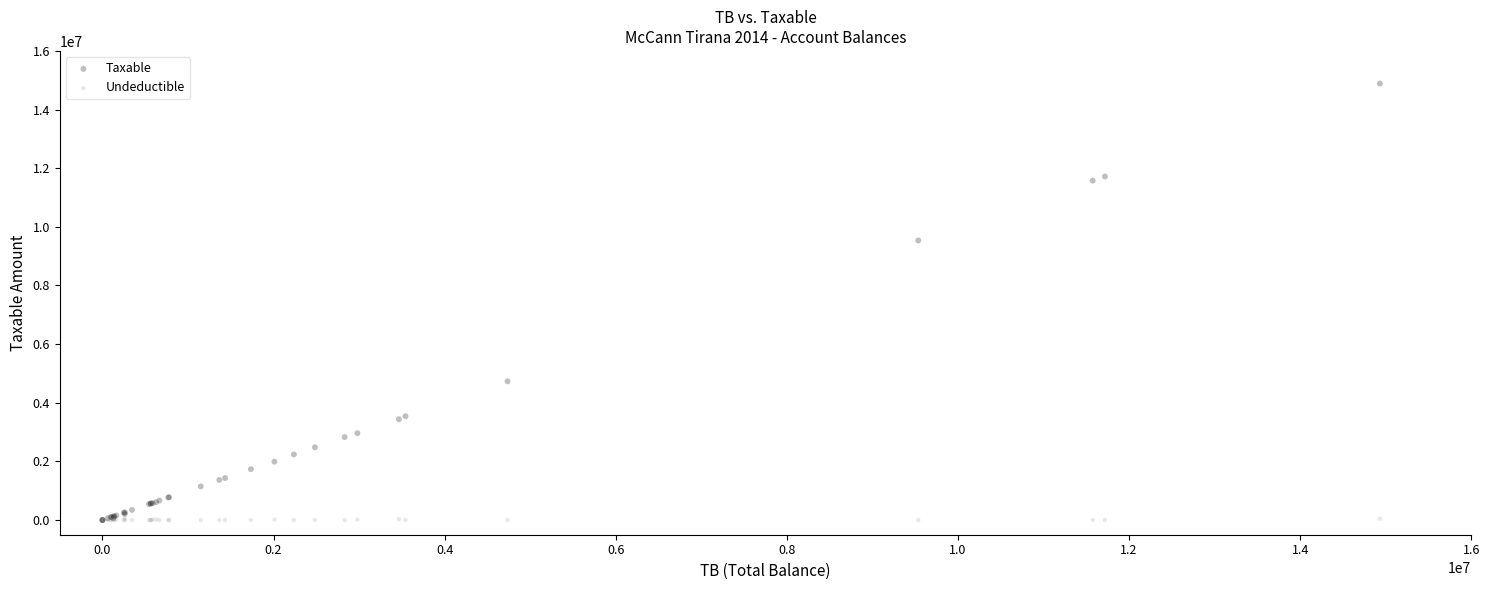

Across all series, what Y value is closest to 7443929?

9536057.6